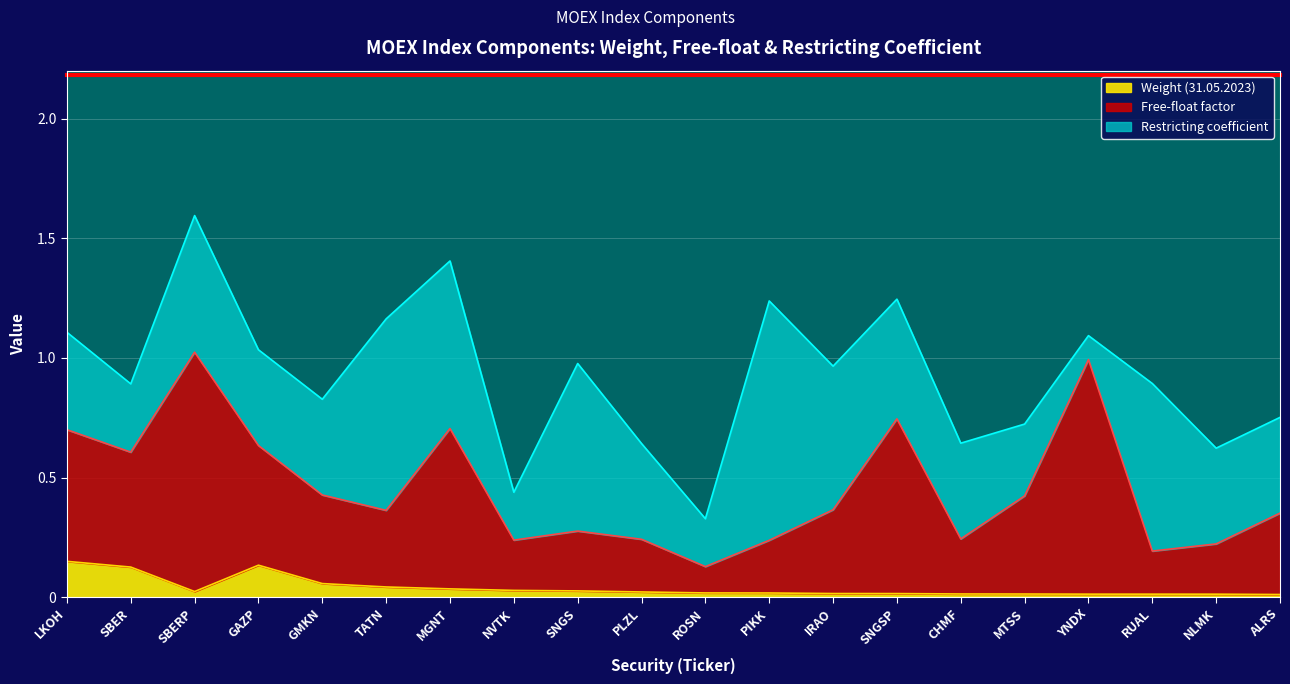

What is the difference between the Free-float values at NLMK and YNDX?

0.8